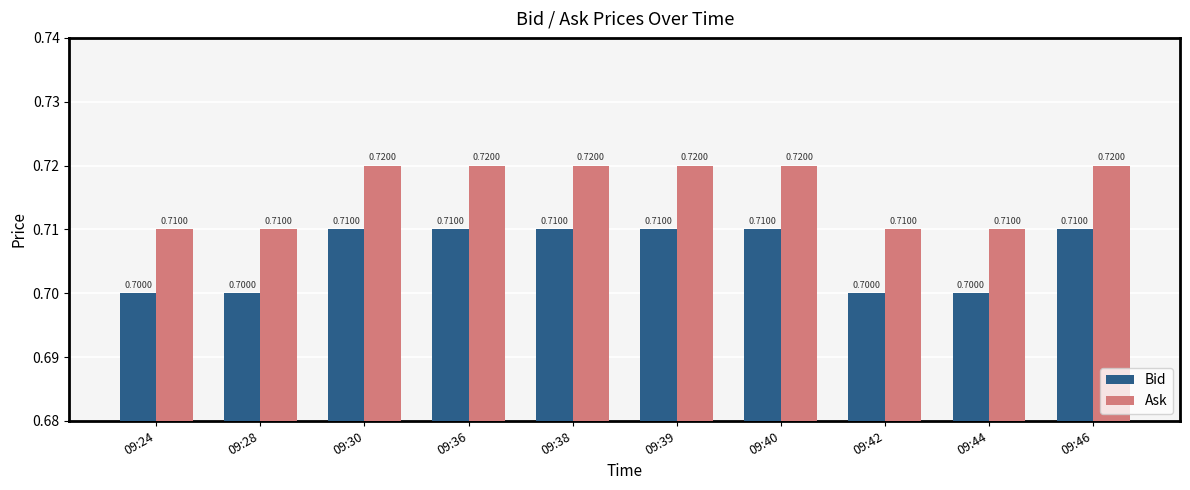

What is the lowest value of the Ask series?

0.7